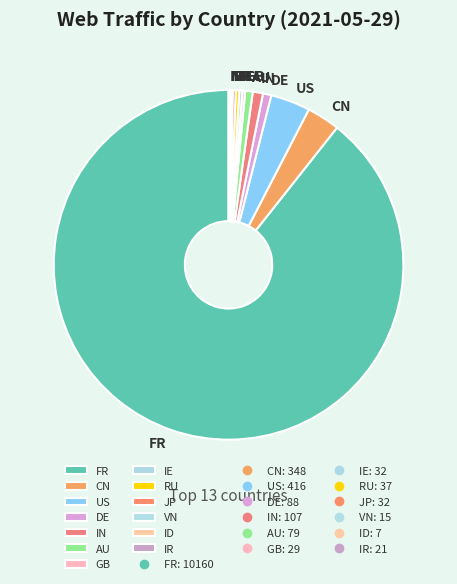

Is there a majority slice in this chart?

Yes